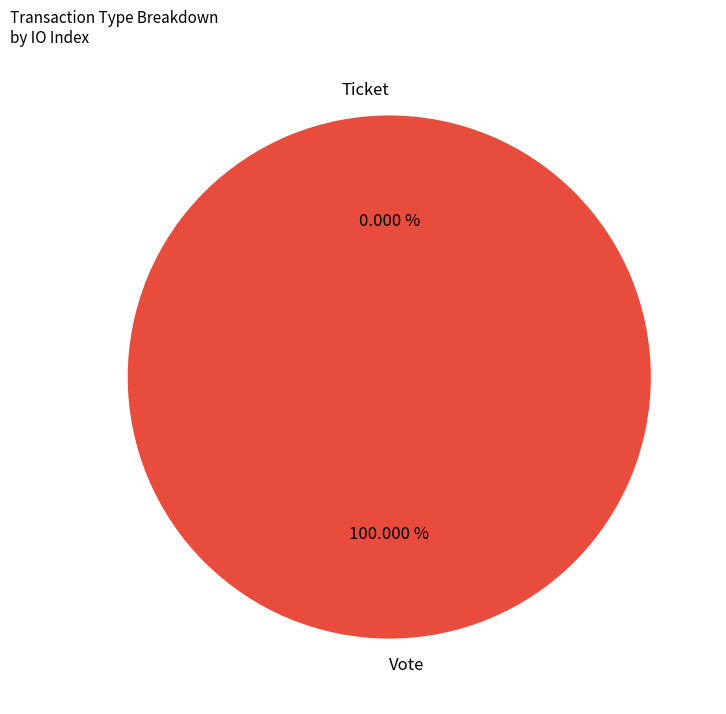

True or false: Ticket accounts for 0% of the total.

True